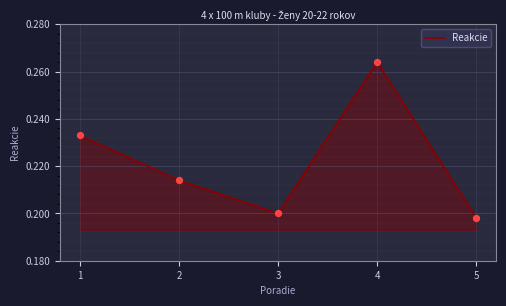

What is the change in value from 4 to 5?

-0.1